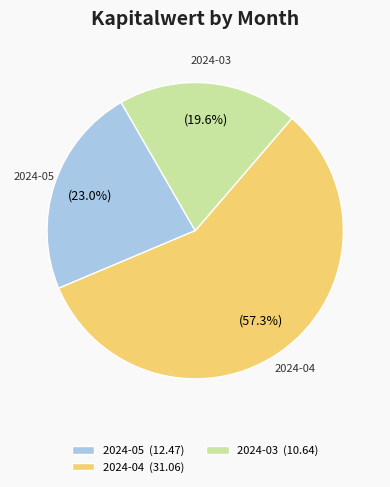

Rank the categories by value from highest to lowest.

2024-04, 2024-05, 2024-03